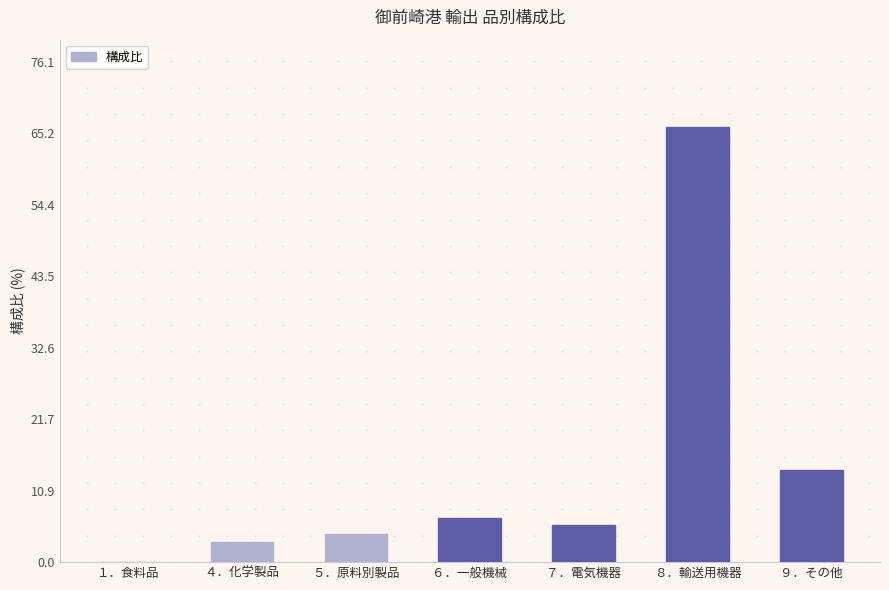

What is the greatest value displayed?

66.2